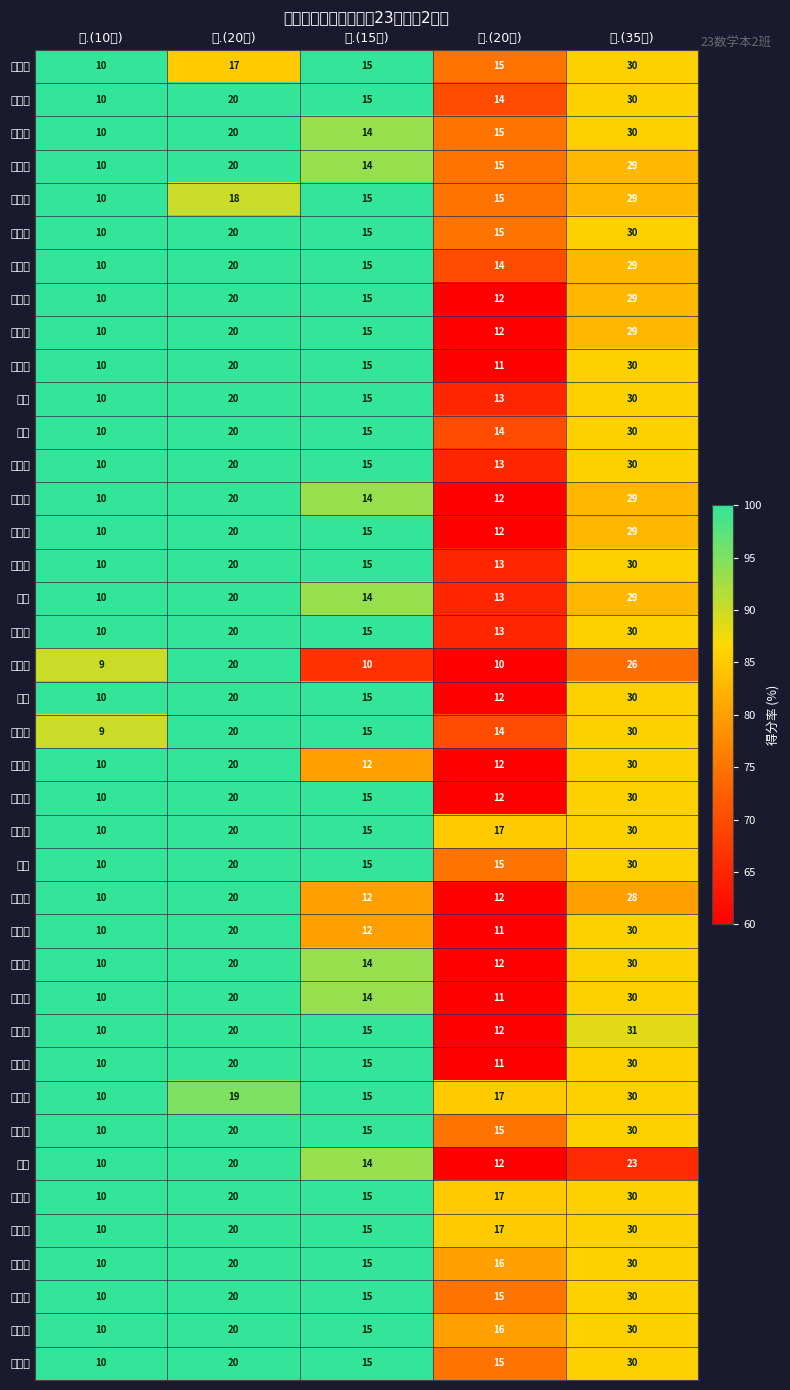

Reading left to right, list all the values displayed in this chart.

刘丹山: 一.(10分)=10.0	二.(20分)=17.0	三.(15分)=15.0	四.(20分)=15.0	五.(35分)=30.0
赵宇鹤: 一.(10分)=10.0	二.(20分)=20.0	三.(15分)=15.0	四.(20分)=14.0	五.(35分)=30.0
宋卓然: 一.(10分)=10.0	二.(20分)=20.0	三.(15分)=14.0	四.(20分)=15.0	五.(35分)=30.0
罗公衍: 一.(10分)=10.0	二.(20分)=20.0	三.(15分)=14.0	四.(20分)=15.0	五.(35分)=29.0
耿明宇: 一.(10分)=10.0	二.(20分)=18.0	三.(15分)=15.0	四.(20分)=15.0	五.(35分)=29.0
徐明杰: 一.(10分)=10.0	二.(20分)=20.0	三.(15分)=15.0	四.(20分)=15.0	五.(35分)=30.0
赵俊杰: 一.(10分)=10.0	二.(20分)=20.0	三.(15分)=15.0	四.(20分)=14.0	五.(35分)=29.0
潘俊诚: 一.(10分)=10.0	二.(20分)=20.0	三.(15分)=15.0	四.(20分)=12.0	五.(35分)=29.0
朱俊龙: 一.(10分)=10.0	二.(20分)=20.0	三.(15分)=15.0	四.(20分)=12.0	五.(35分)=29.0
王伟志: 一.(10分)=10.0	二.(20分)=20.0	三.(15分)=15.0	四.(20分)=11.0	五.(35分)=30.0
刘祺: 一.(10分)=10.0	二.(20分)=20.0	三.(15分)=15.0	四.(20分)=13.0	五.(35分)=30.0
孙宁: 一.(10分)=10.0	二.(20分)=20.0	三.(15分)=15.0	四.(20分)=14.0	五.(35分)=30.0
徐敬龙: 一.(10分)=10.0	二.(20分)=20.0	三.(15分)=15.0	四.(20分)=13.0	五.(35分)=30.0
刘恩恒: 一.(10分)=10.0	二.(20分)=20.0	三.(15分)=14.0	四.(20分)=12.0	五.(35分)=29.0
宋翊飞: 一.(10分)=10.0	二.(20分)=20.0	三.(15分)=15.0	四.(20分)=12.0	五.(35分)=29.0
盖家豪: 一.(10分)=10.0	二.(20分)=20.0	三.(15分)=15.0	四.(20分)=13.0	五.(35分)=30.0
魏皓: 一.(10分)=10.0	二.(20分)=20.0	三.(15分)=14.0	四.(20分)=13.0	五.(35分)=29.0
张步宇: 一.(10分)=10.0	二.(20分)=20.0	三.(15分)=15.0	四.(20分)=13.0	五.(35分)=30.0
张开诚: 一.(10分)=9.0	二.(20分)=20.0	三.(15分)=10.0	四.(20分)=10.0	五.(35分)=26.0
吴涔: 一.(10分)=10.0	二.(20分)=20.0	三.(15分)=15.0	四.(20分)=12.0	五.(35分)=30.0
薛彦超: 一.(10分)=9.0	二.(20分)=20.0	三.(15分)=15.0	四.(20分)=14.0	五.(35分)=30.0
刘敬一: 一.(10分)=10.0	二.(20分)=20.0	三.(15分)=12.0	四.(20分)=12.0	五.(35分)=30.0
李兴超: 一.(10分)=10.0	二.(20分)=20.0	三.(15分)=15.0	四.(20分)=12.0	五.(35分)=30.0
李元景: 一.(10分)=10.0	二.(20分)=20.0	三.(15分)=15.0	四.(20分)=17.0	五.(35分)=30.0
张影: 一.(10分)=10.0	二.(20分)=20.0	三.(15分)=15.0	四.(20分)=15.0	五.(35分)=30.0
宋飞飞: 一.(10分)=10.0	二.(20分)=20.0	三.(15分)=12.0	四.(20分)=12.0	五.(35分)=28.0
王昕怡: 一.(10分)=10.0	二.(20分)=20.0	三.(15分)=12.0	四.(20分)=11.0	五.(35分)=30.0
秦欣阳: 一.(10分)=10.0	二.(20分)=20.0	三.(15分)=14.0	四.(20分)=12.0	五.(35分)=30.0
李明聪: 一.(10分)=10.0	二.(20分)=20.0	三.(15分)=14.0	四.(20分)=11.0	五.(35分)=30.0
李秋辰: 一.(10分)=10.0	二.(20分)=20.0	三.(15分)=15.0	四.(20分)=12.0	五.(35分)=31.0
杨雨鑫: 一.(10分)=10.0	二.(20分)=20.0	三.(15分)=15.0	四.(20分)=11.0	五.(35分)=30.0
王姝雯: 一.(10分)=10.0	二.(20分)=19.0	三.(15分)=15.0	四.(20分)=17.0	五.(35分)=30.0
胡艳姿: 一.(10分)=10.0	二.(20分)=20.0	三.(15分)=15.0	四.(20分)=15.0	五.(35分)=30.0
张越: 一.(10分)=10.0	二.(20分)=20.0	三.(15分)=14.0	四.(20分)=12.0	五.(35分)=23.0
周一卓: 一.(10分)=10.0	二.(20分)=20.0	三.(15分)=15.0	四.(20分)=17.0	五.(35分)=30.0
高西雨: 一.(10分)=10.0	二.(20分)=20.0	三.(15分)=15.0	四.(20分)=17.0	五.(35分)=30.0
刘一诺: 一.(10分)=10.0	二.(20分)=20.0	三.(15分)=15.0	四.(20分)=16.0	五.(35分)=30.0
陈文婕: 一.(10分)=10.0	二.(20分)=20.0	三.(15分)=15.0	四.(20分)=15.0	五.(35分)=30.0
陈梦柔: 一.(10分)=10.0	二.(20分)=20.0	三.(15分)=15.0	四.(20分)=16.0	五.(35分)=30.0
刘雪冰: 一.(10分)=10.0	二.(20分)=20.0	三.(15分)=15.0	四.(20分)=15.0	五.(35分)=30.0